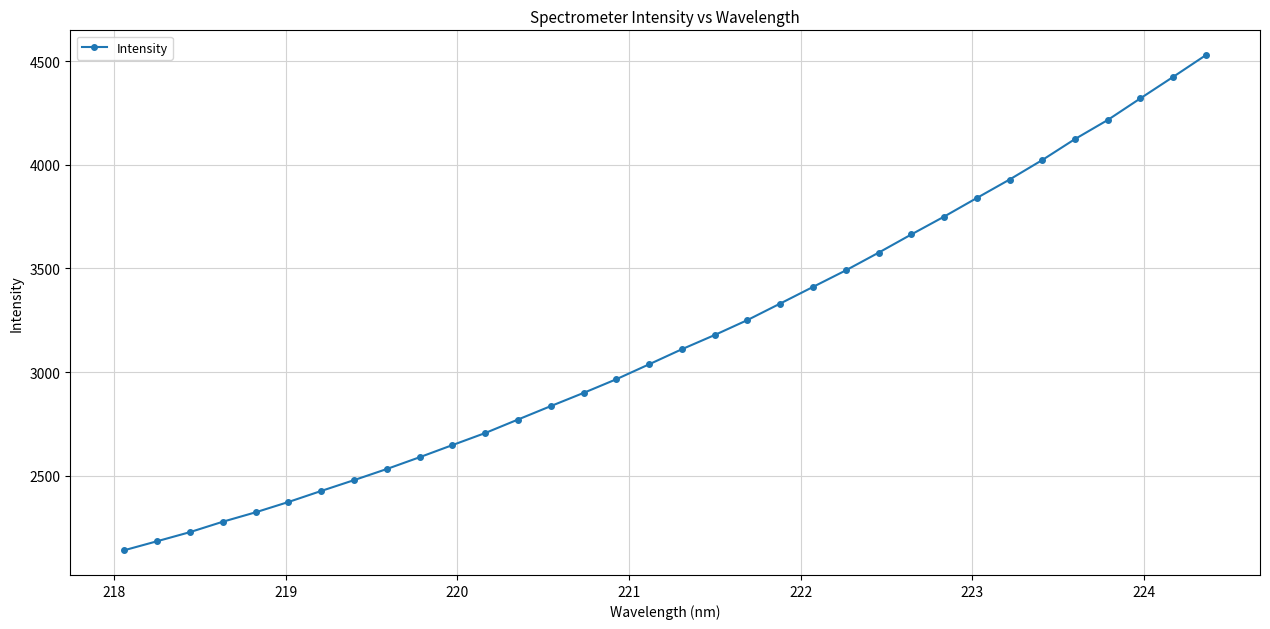

What is the sum of all values?

107578.7